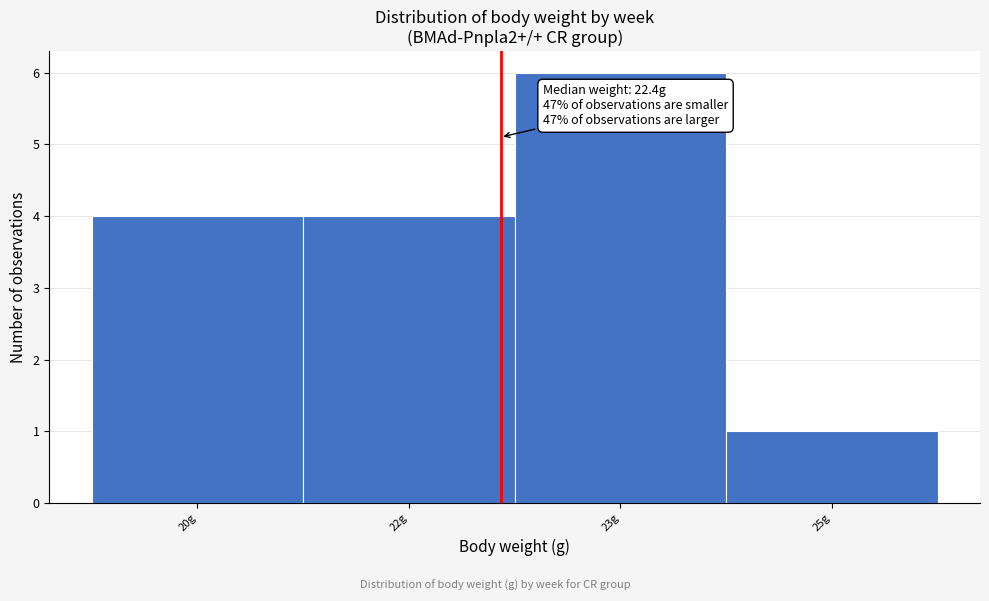

Reading left to right, what are all the values shown in this chart?

4	4	6	1